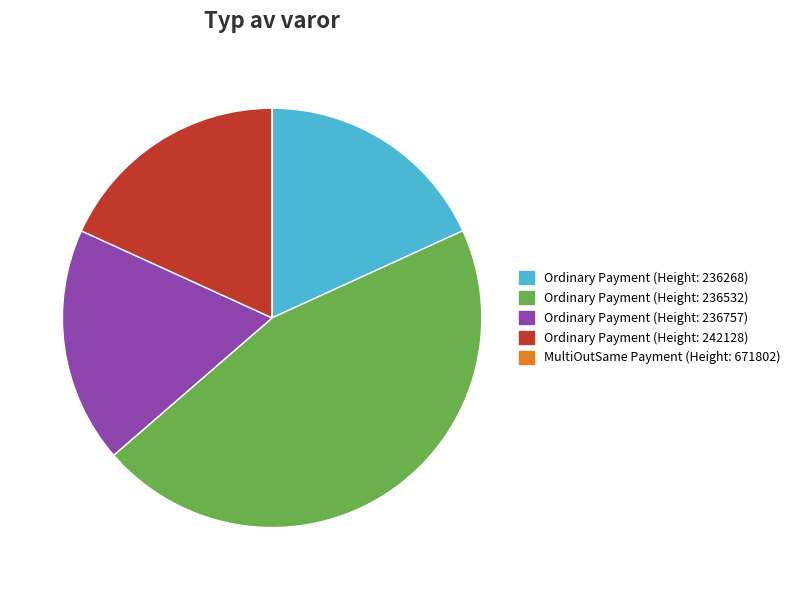

Is there any slice that represents more than half of the pie?

No